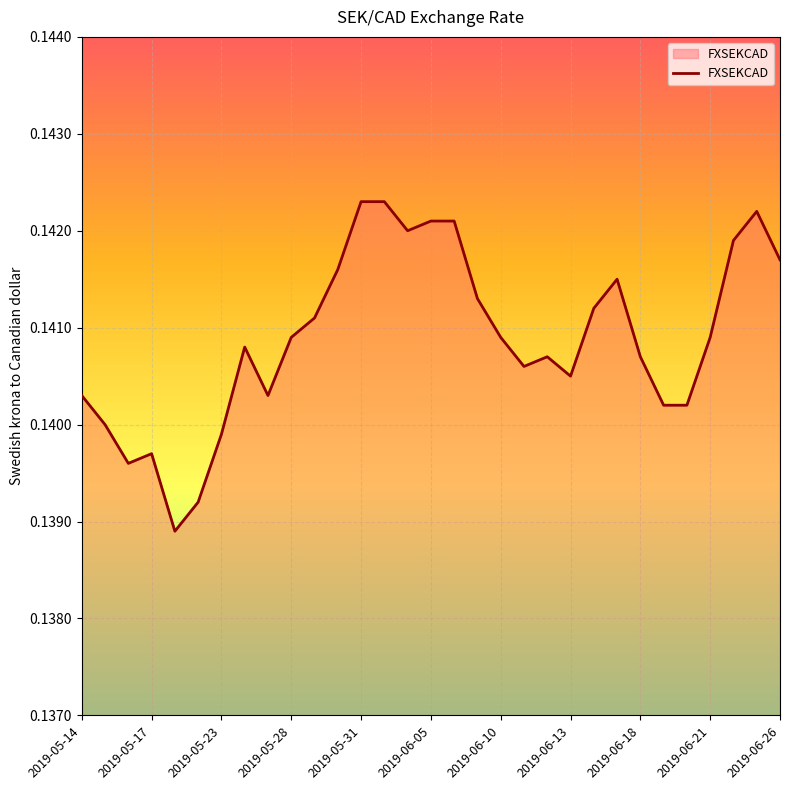

What is the value of the 9th point from the left?

0.1